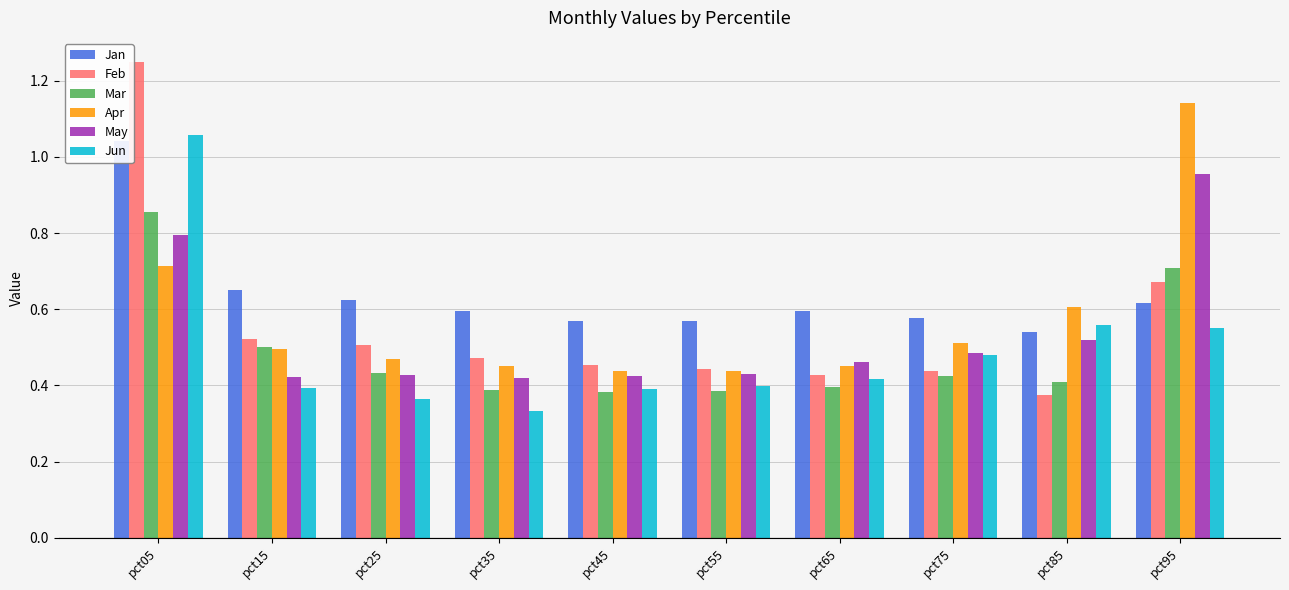

The Jun series shows 0.4 at pct45. True or false?

True